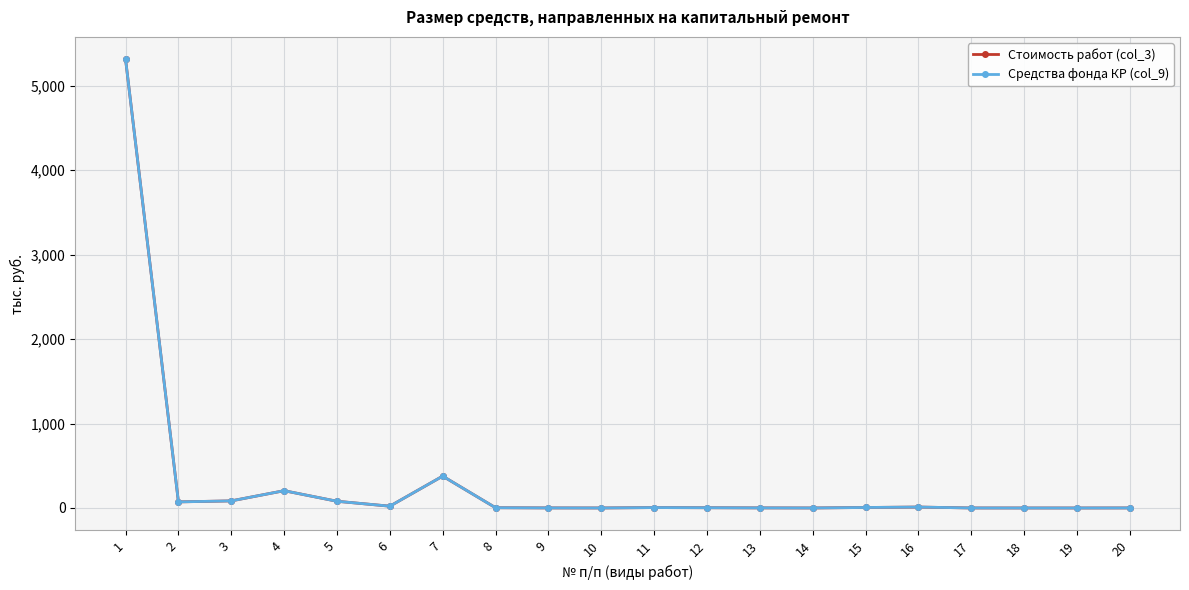

At which category does the chart reach its minimum across all series?

19